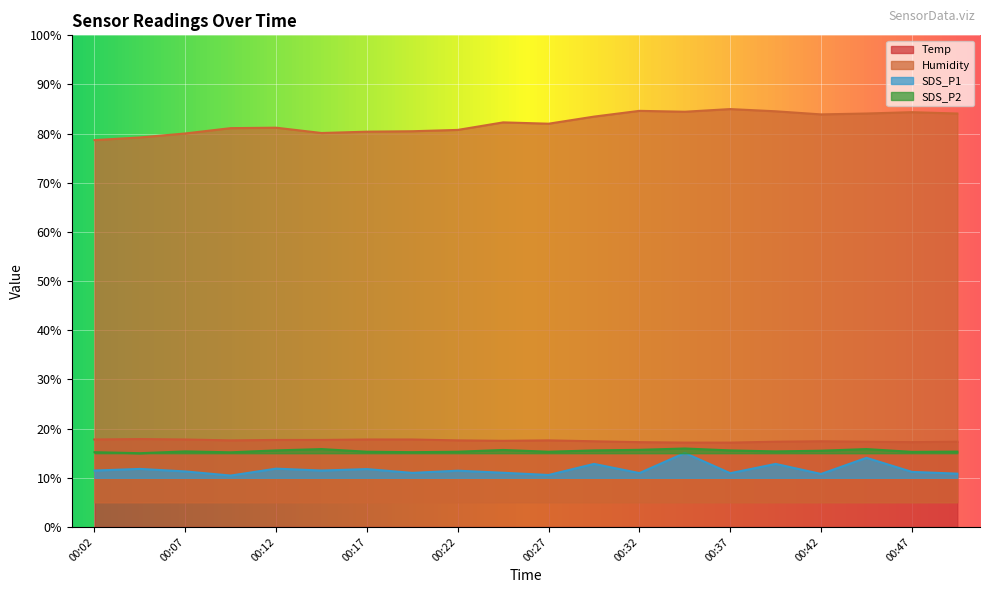

Count the number of categories in the chart.

20